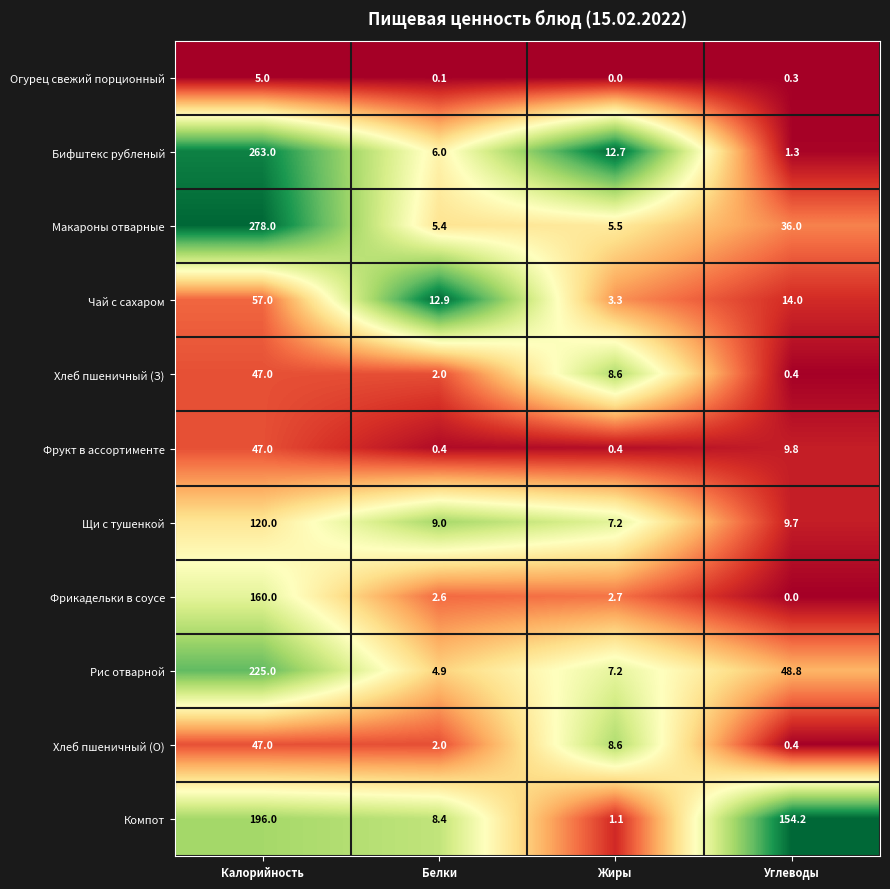

Where is Хлеб пшеничный (О) nearest to the value 23?

Жиры